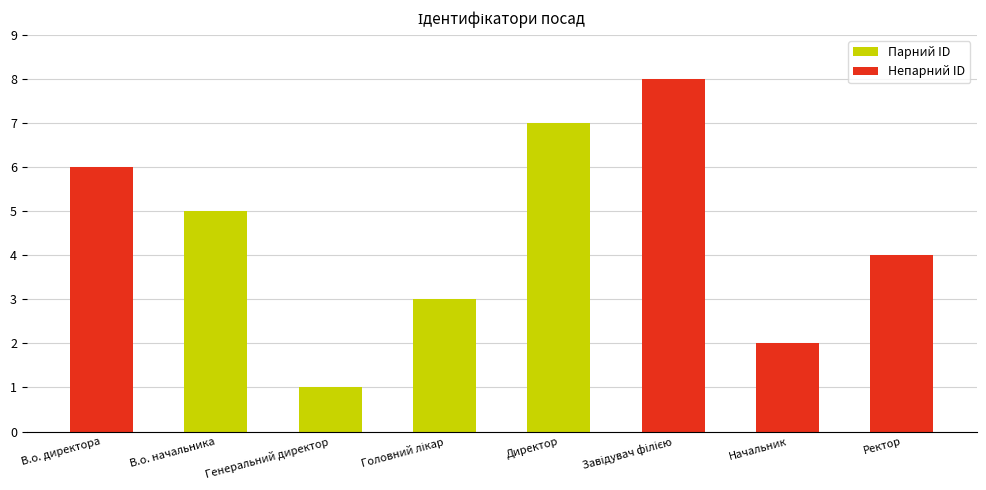

What is the maximum value shown in the chart?

8